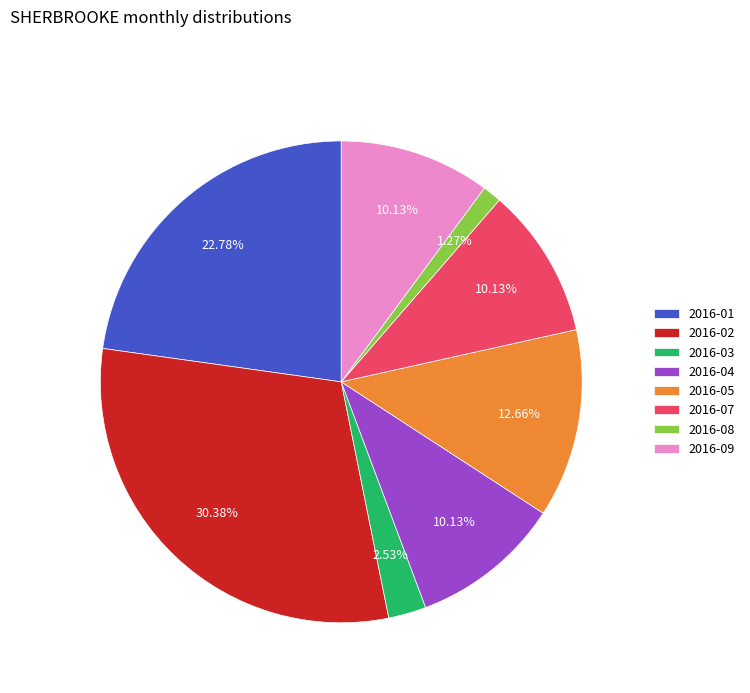

Which category has the smallest portion of the pie?

2016-08